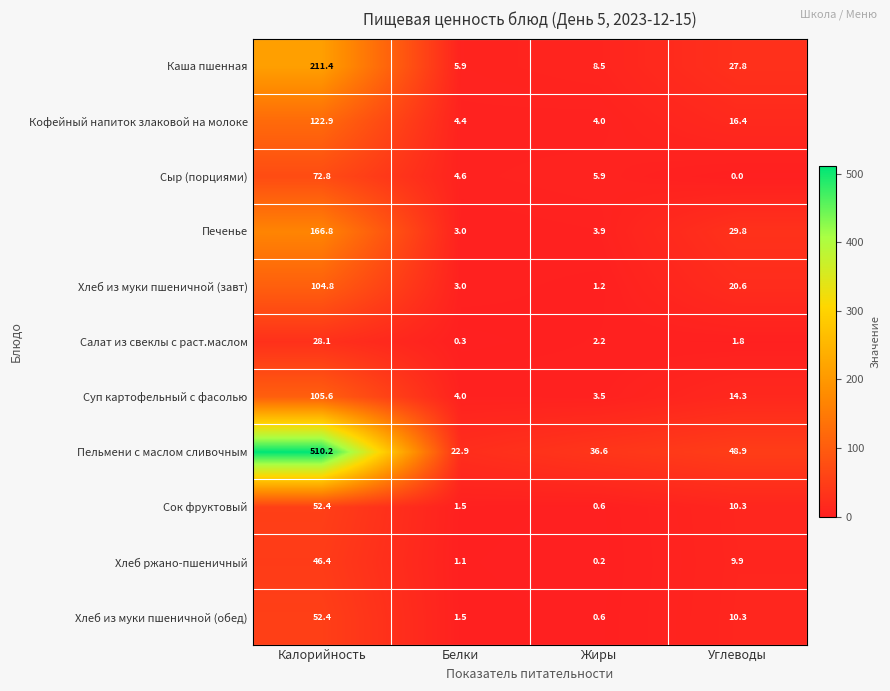

What is the greatest value displayed?

510.2